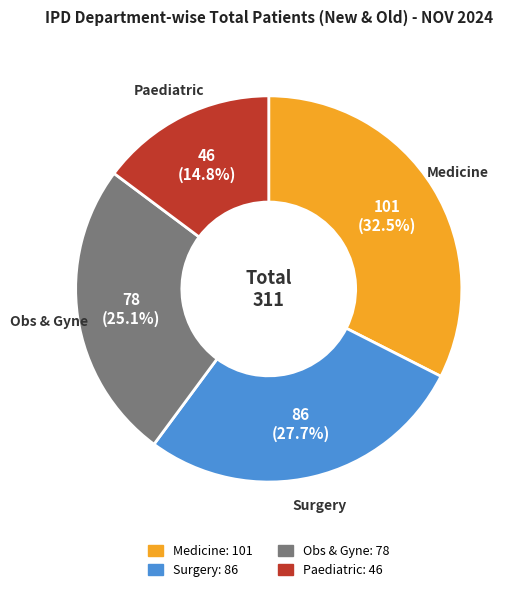

What is the ratio of the value at Medicine to the value at Obs & Gyne?

1.3